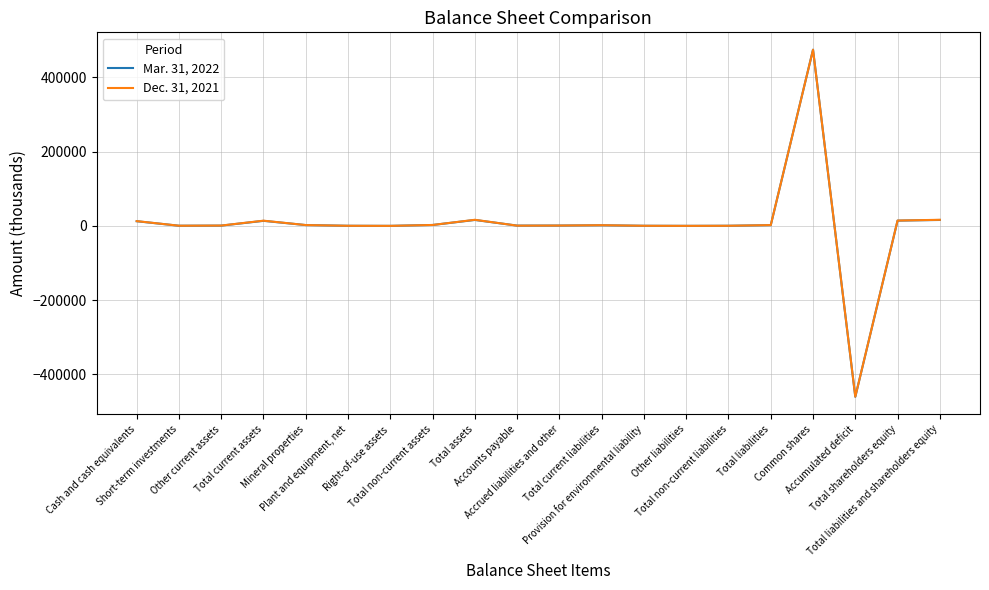

Rank the series by their maximum value, from highest to lowest.

Mar. 31, 2022, Dec. 31, 2021